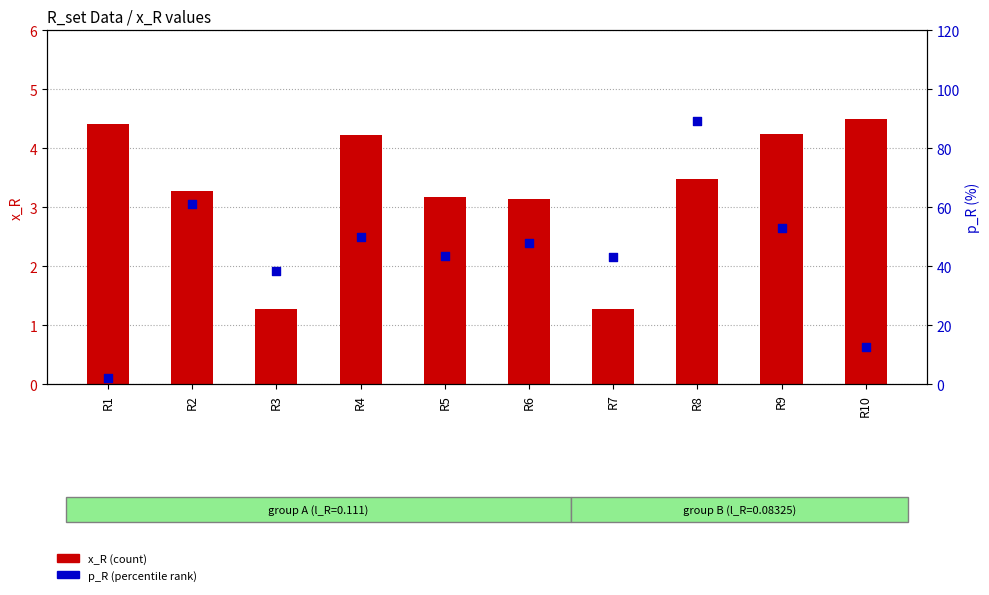

Which series contains the lowest Y value?

x_R (count)